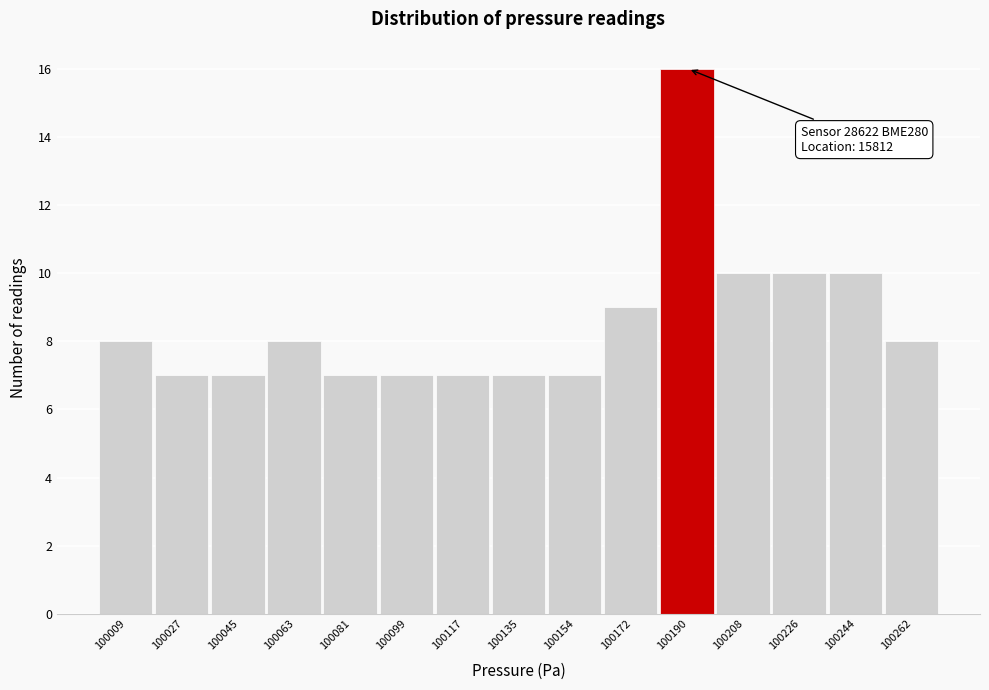

Over which range of the x-axis is the bar tallest?

100182 to 100200